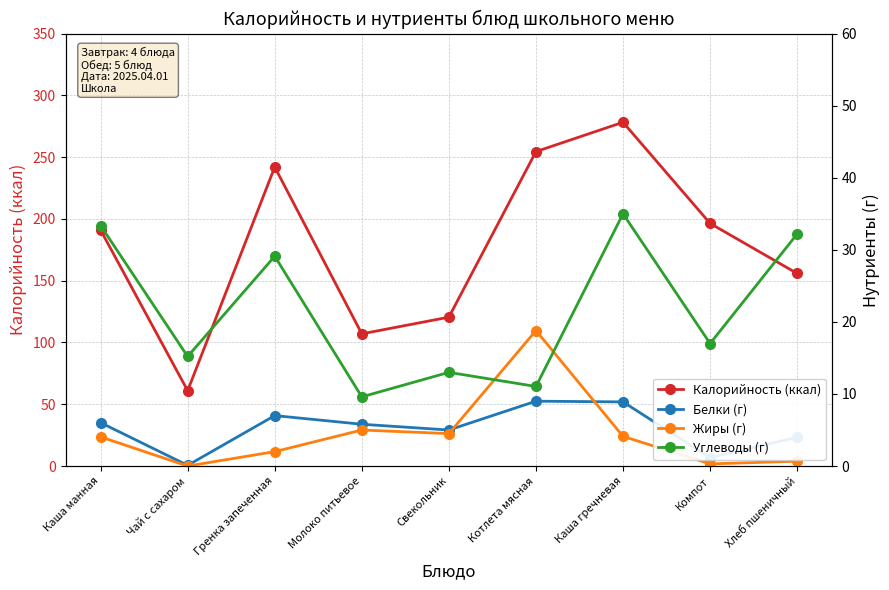

True or false: Белки (г) and Калорийность (ккал) intersect in this chart.

False